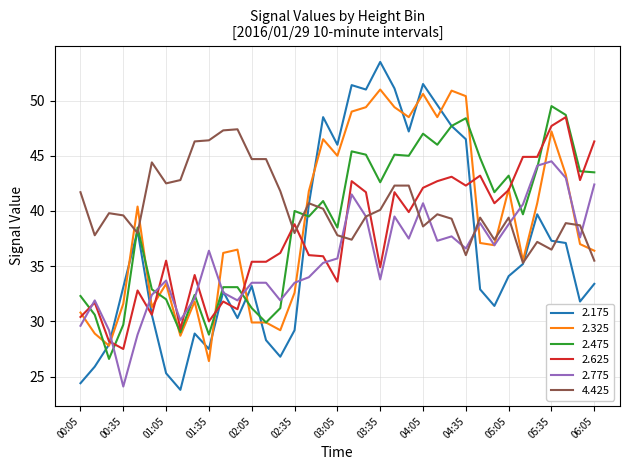

Which series has the largest range (max minus min)?

2.175